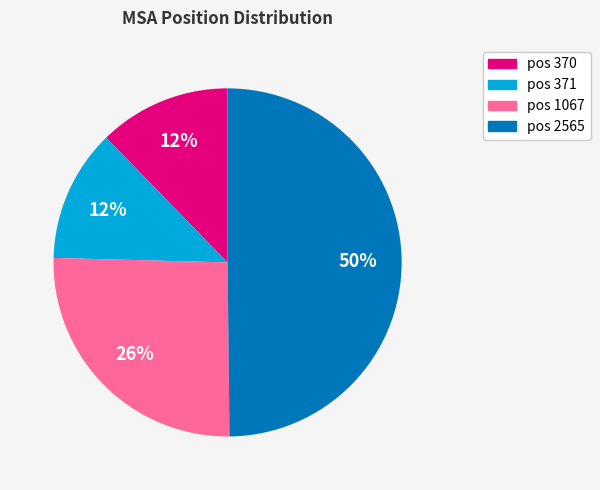

To the nearest percent, what is the difference between the largest and smallest slice percentages?

38%